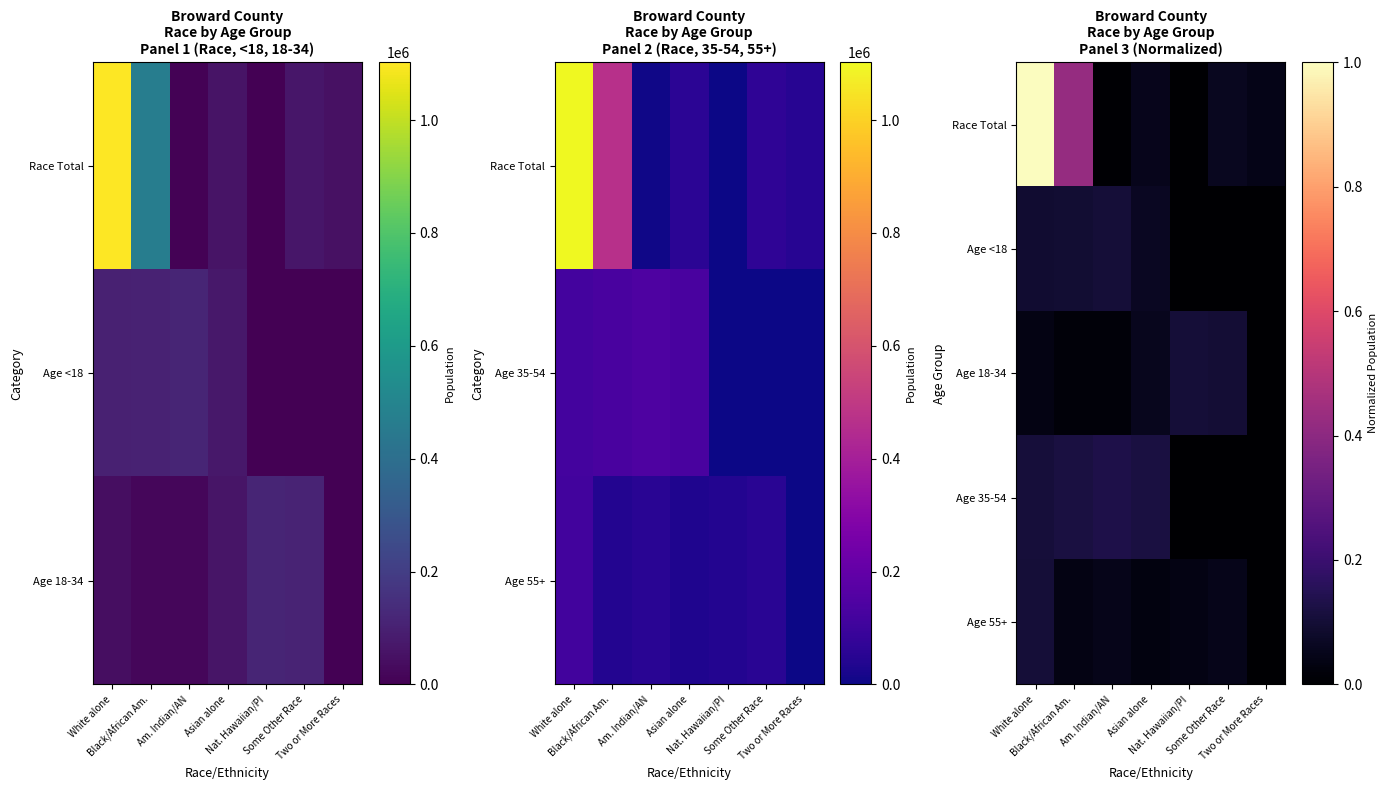

Which series has the largest total across all categories?

Race Total